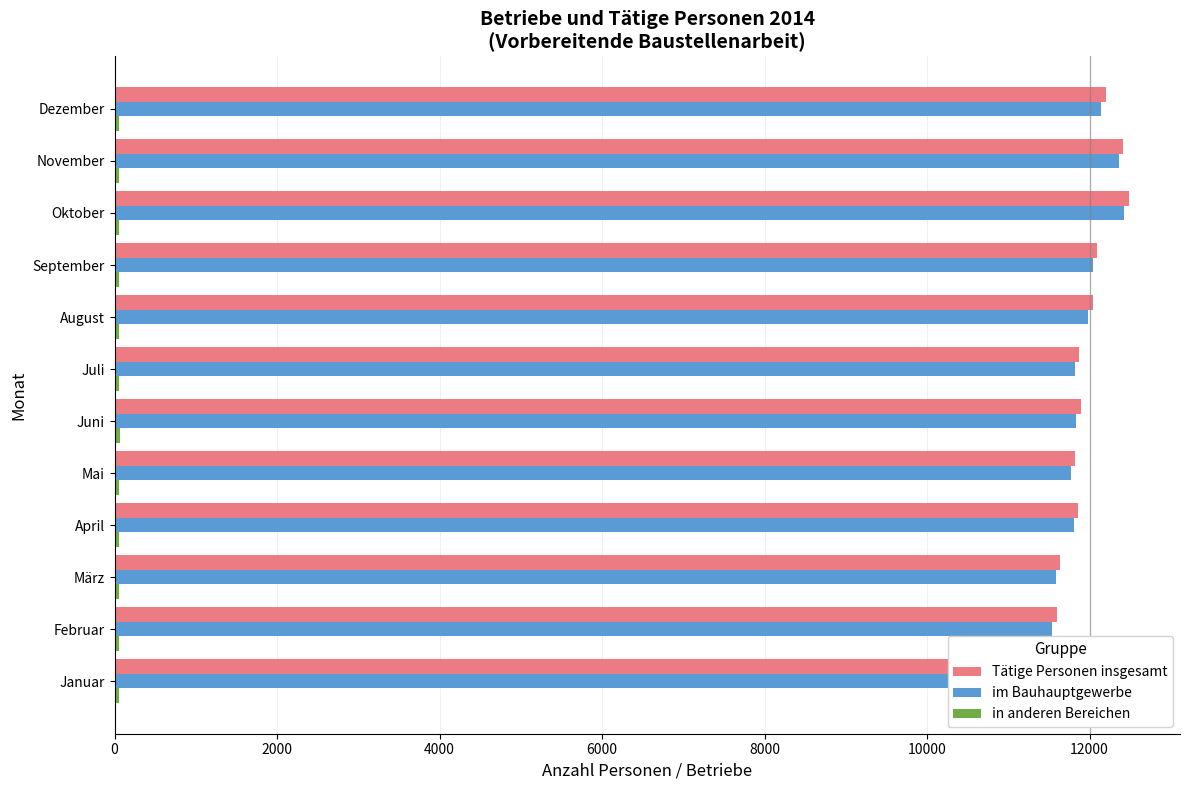

True or false: im Bauhauptgewerbe has a value of 12429 at Oktober.

True